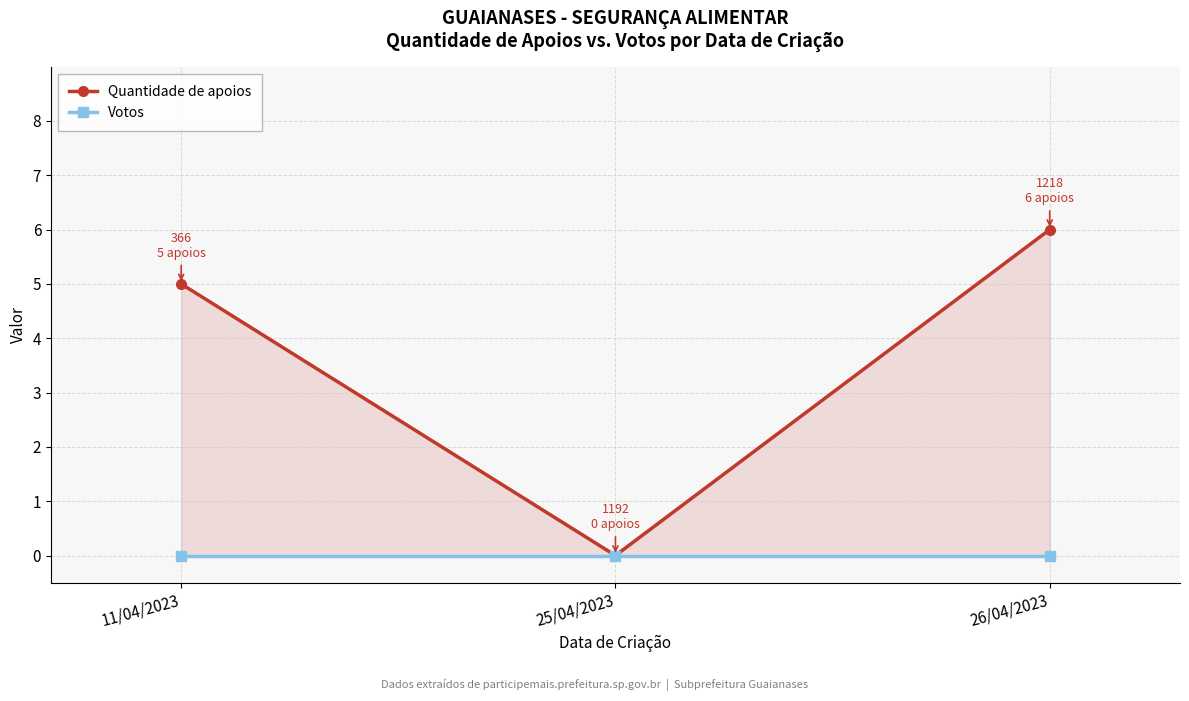

Rank the series at 11/04/2023 from lowest to highest value.

Votos, Quantidade de apoios